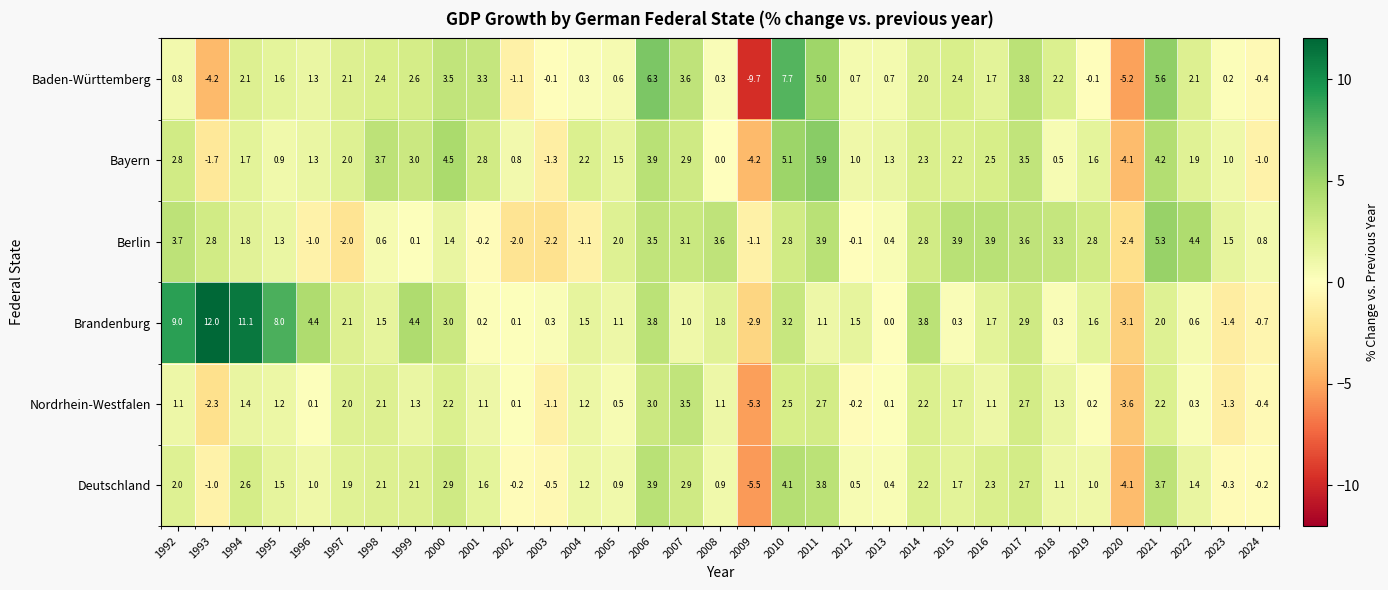

What is the difference between the highest and lowest values at 2016?

2.8